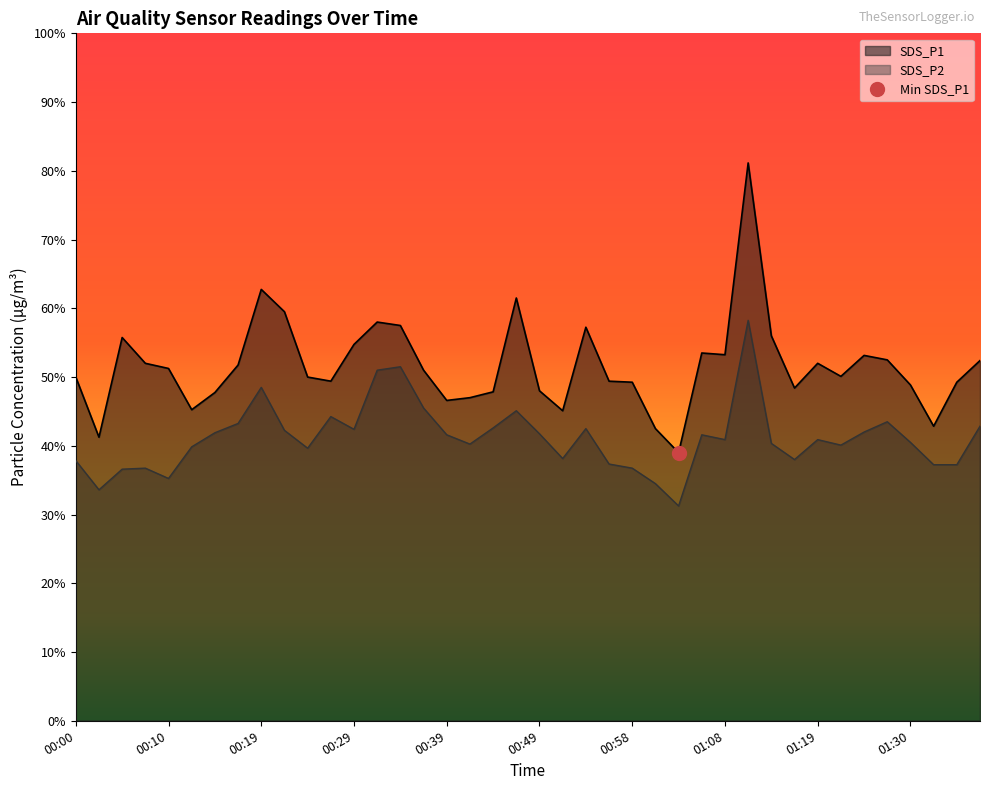

Where is the first local maximum for SDS_P2?

00:07